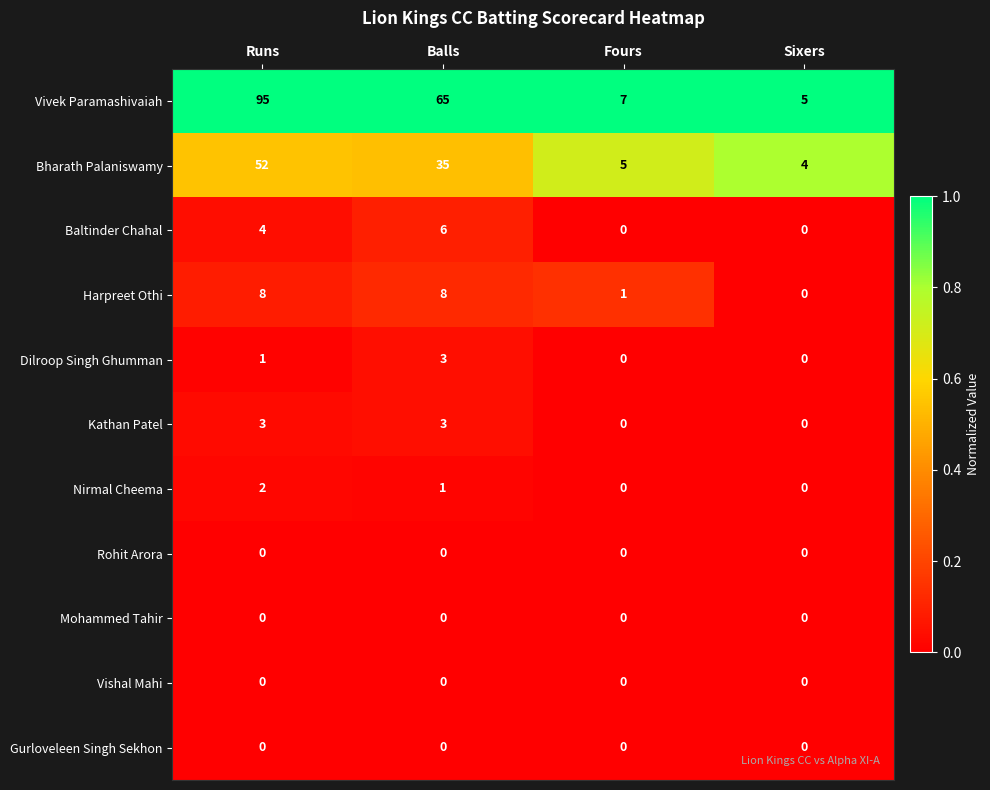

Which category has the highest value across all series?

Runs